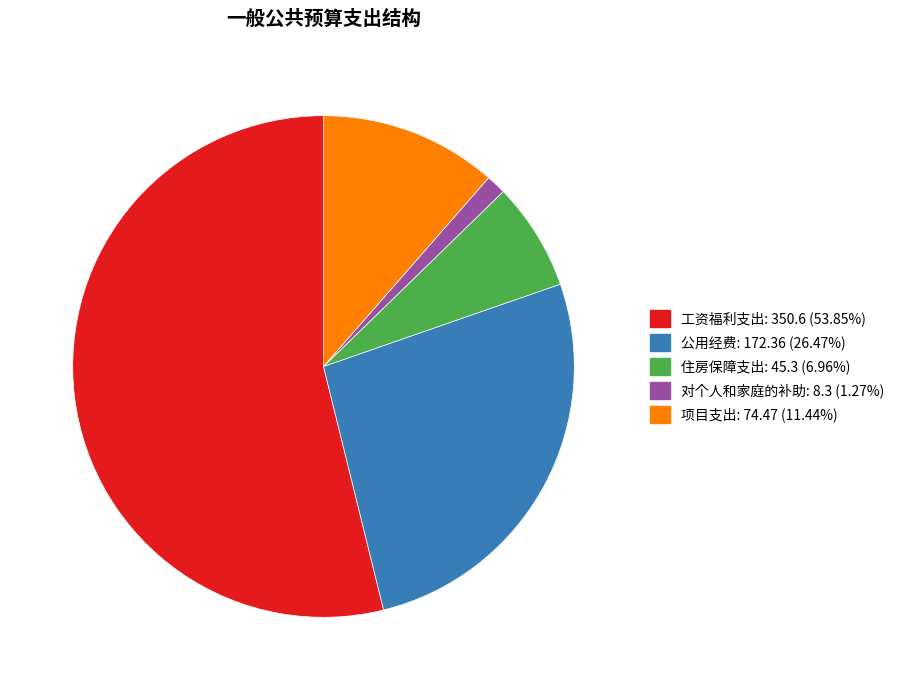

Rank the categories by value from lowest to highest.

对个人和家庭的补助, 住房保障支出, 项目支出, 公用经费, 工资福利支出